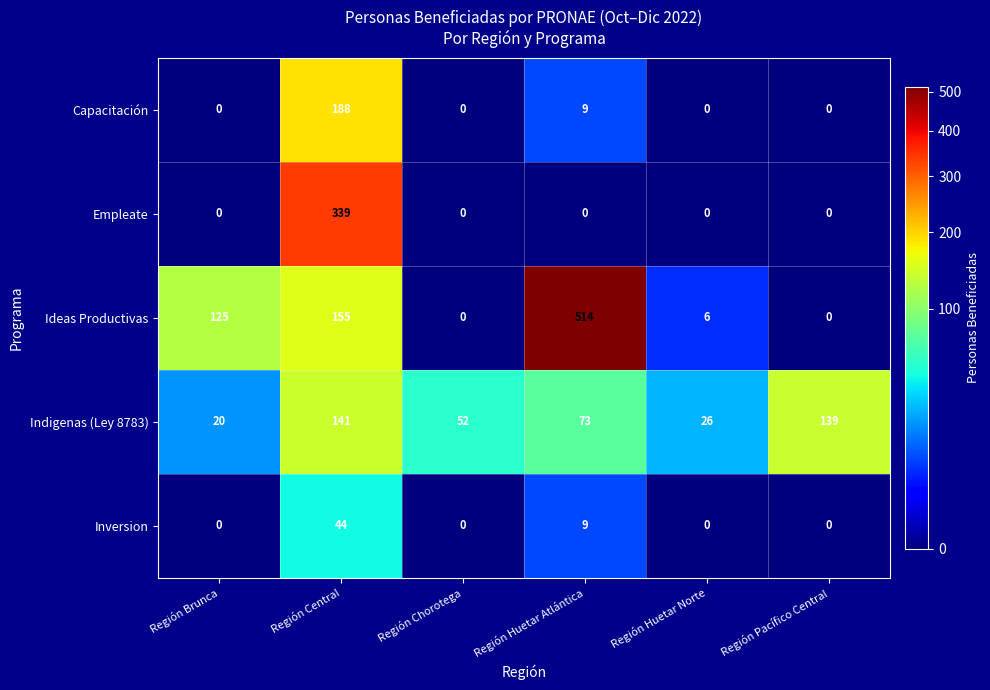

What is the difference between the maximum and minimum values in the Inversion series?

44